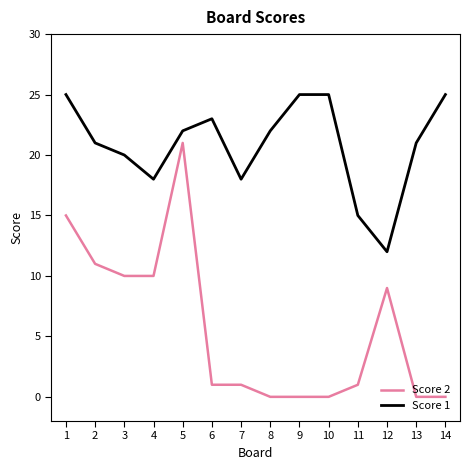

What are all the series names shown in the legend?

Score 2, Score 1